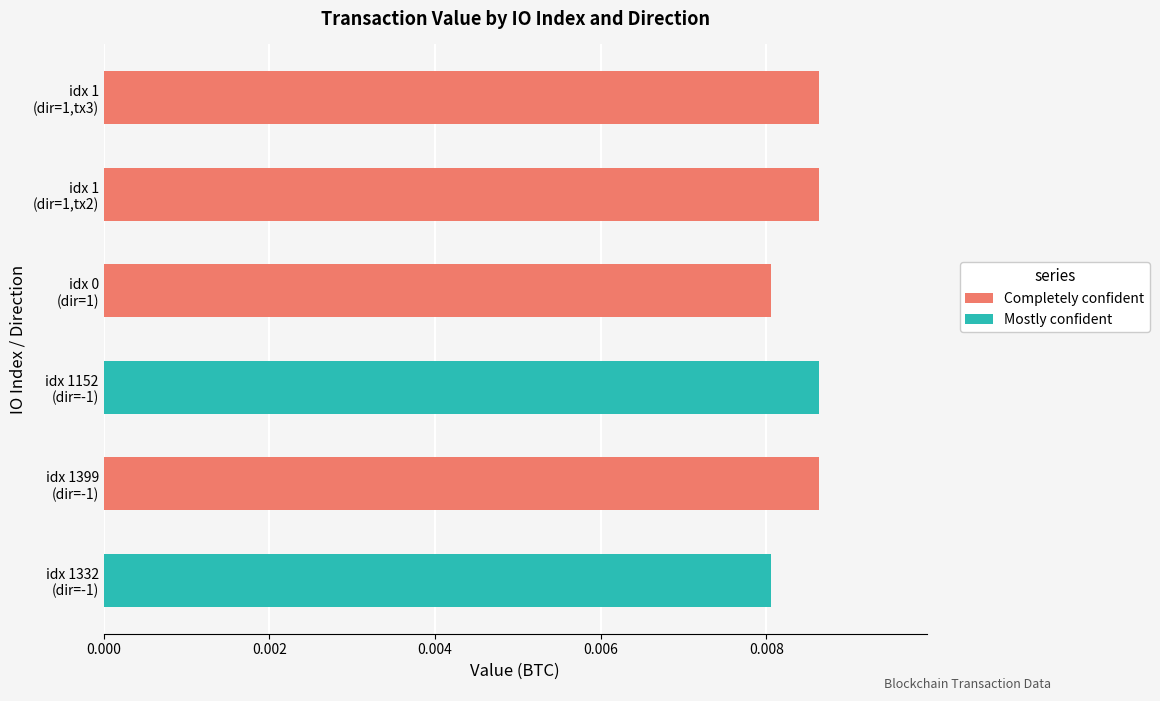

Rank the series by their maximum value, from lowest to highest.

Mostly confident, Completely confident